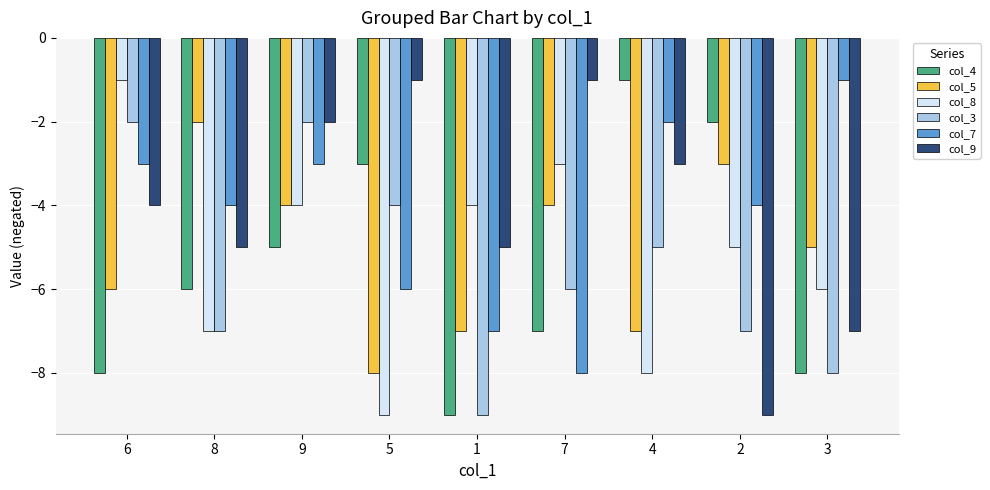

Is it true that col_7 equals -3 at 6?

True